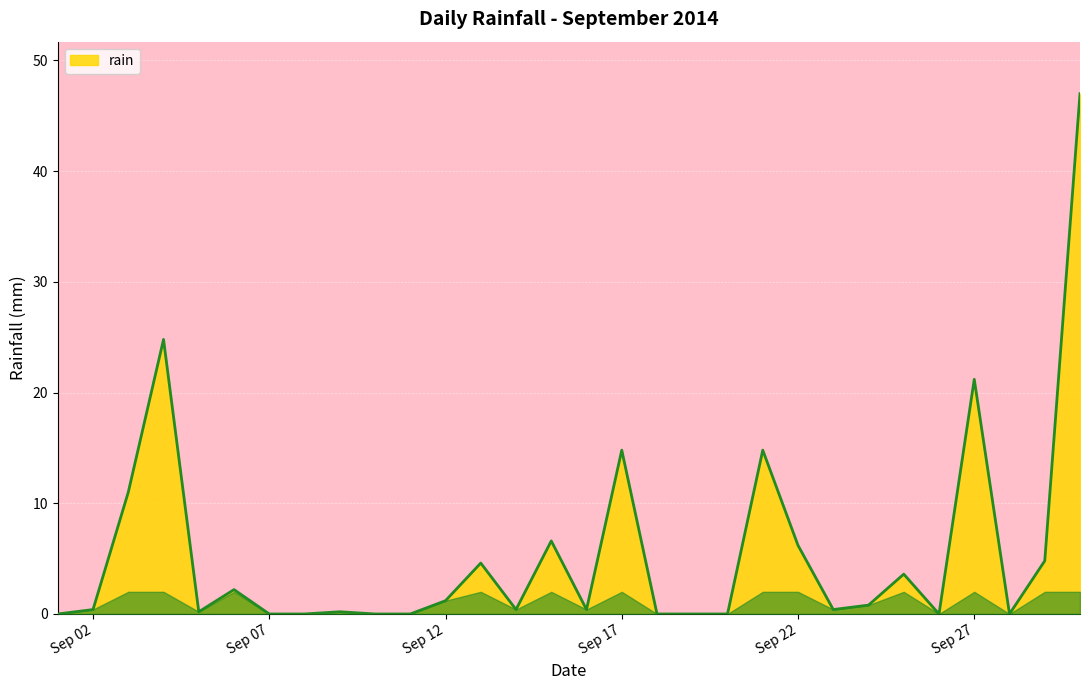

What is the difference between the maximum and minimum values?

47.0